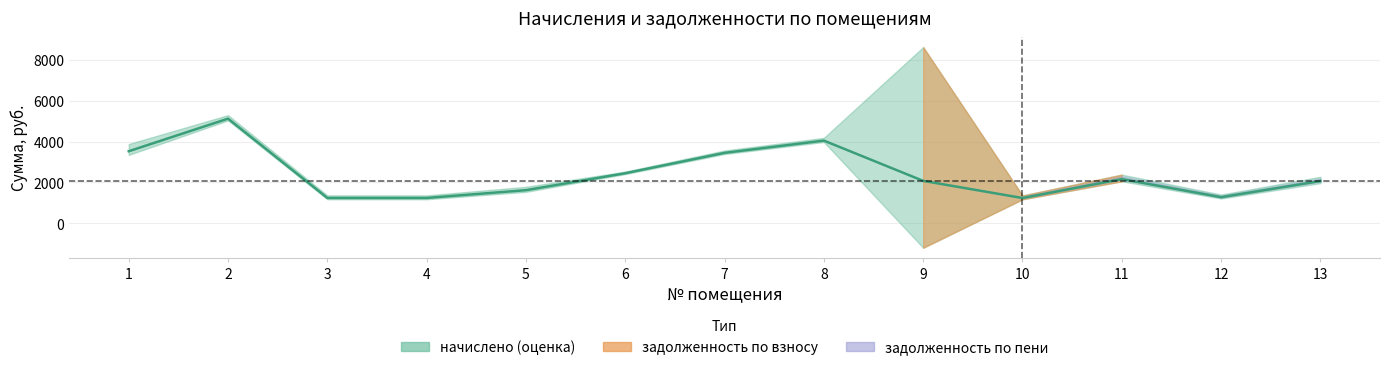

True or false: the data shows 5644.1 at 1.

False